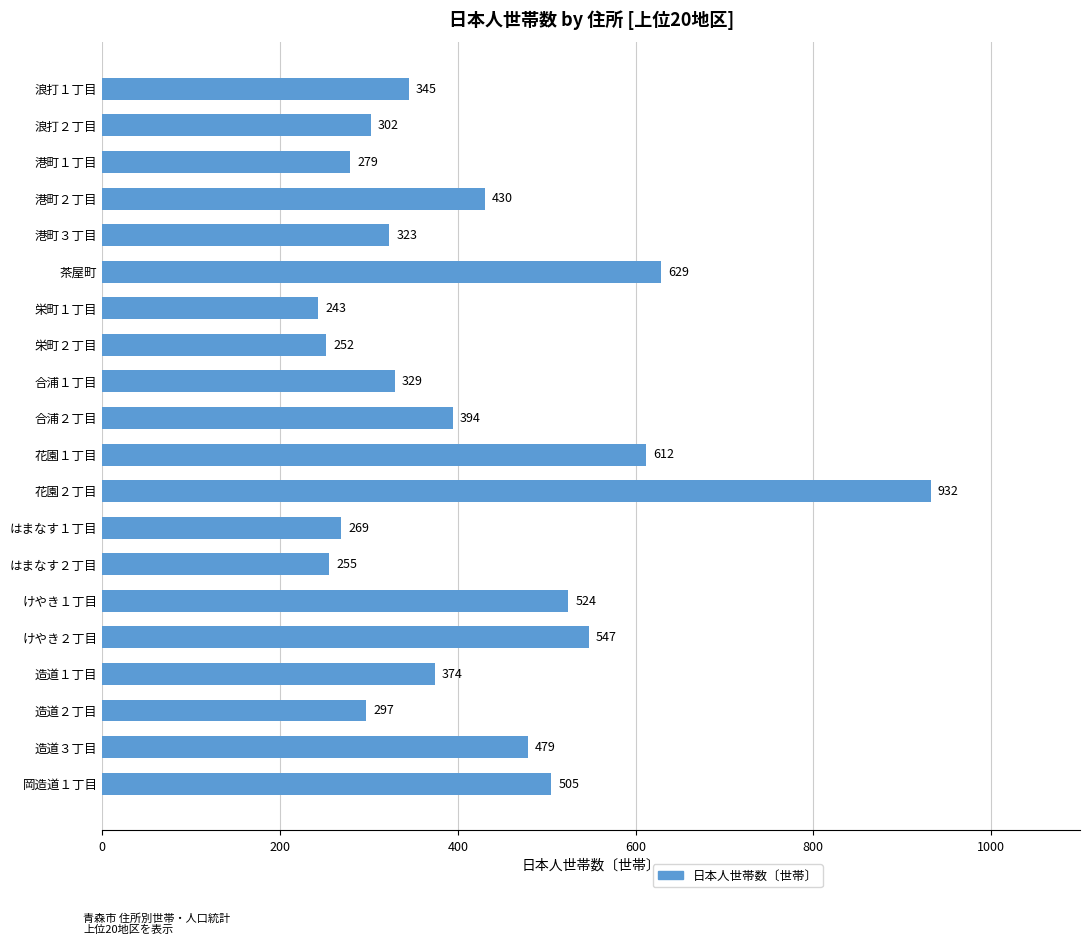

Approximately how many times larger is the value at 花園２丁目 compared to 造道１丁目?

2.5